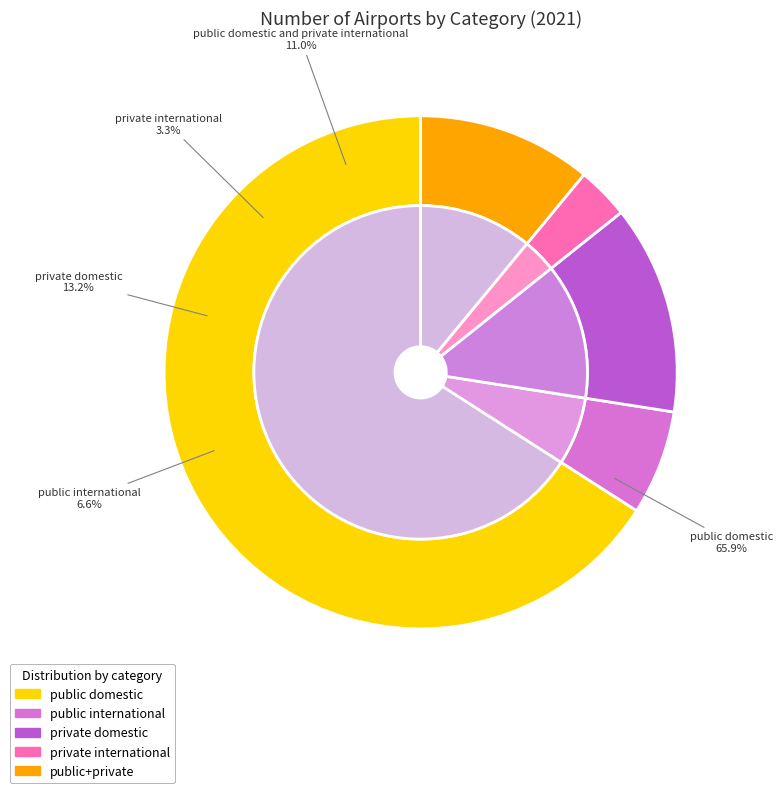

What portion of the pie excludes private international?

96.7%